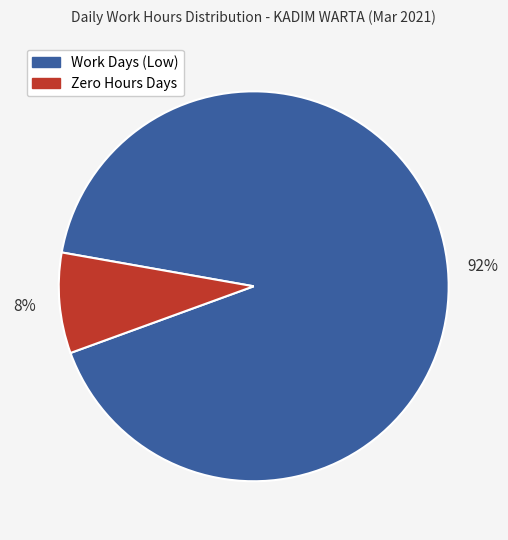

Is there any slice that represents more than half of the pie?

Yes